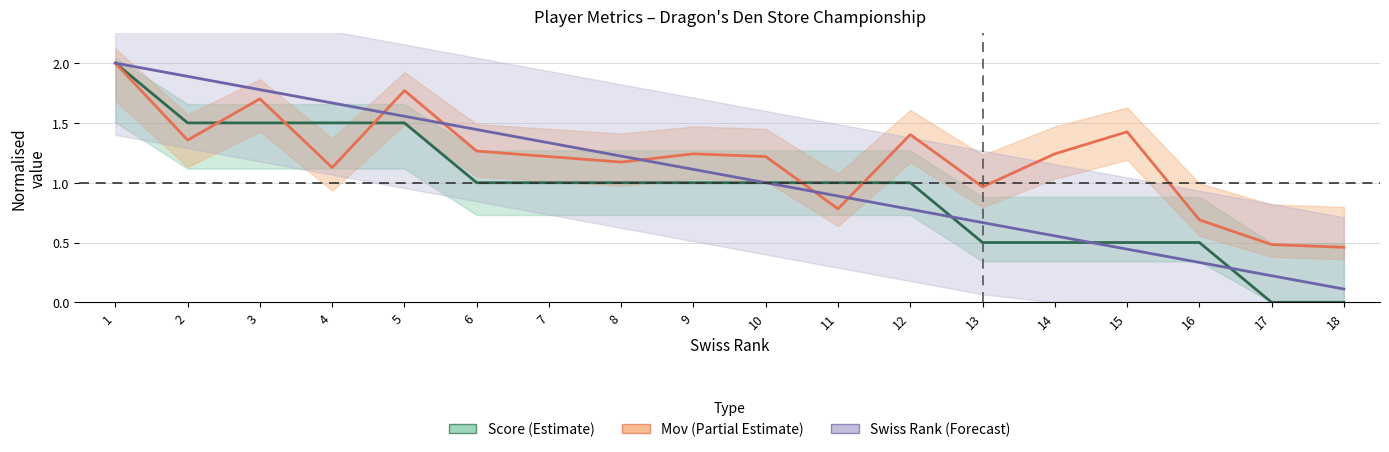

At which label is Swiss Rank (Forecast) closest to 1?

10